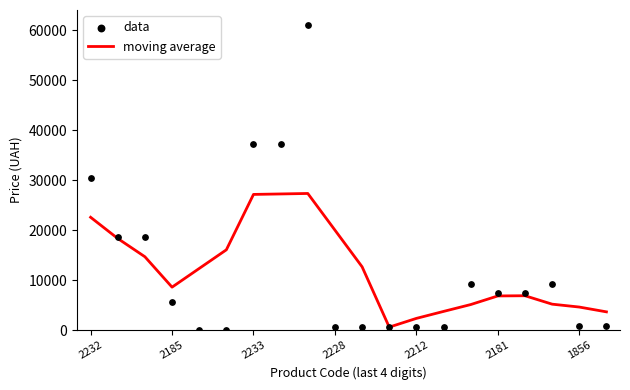

What are all the series names shown in the legend?

moving average, data